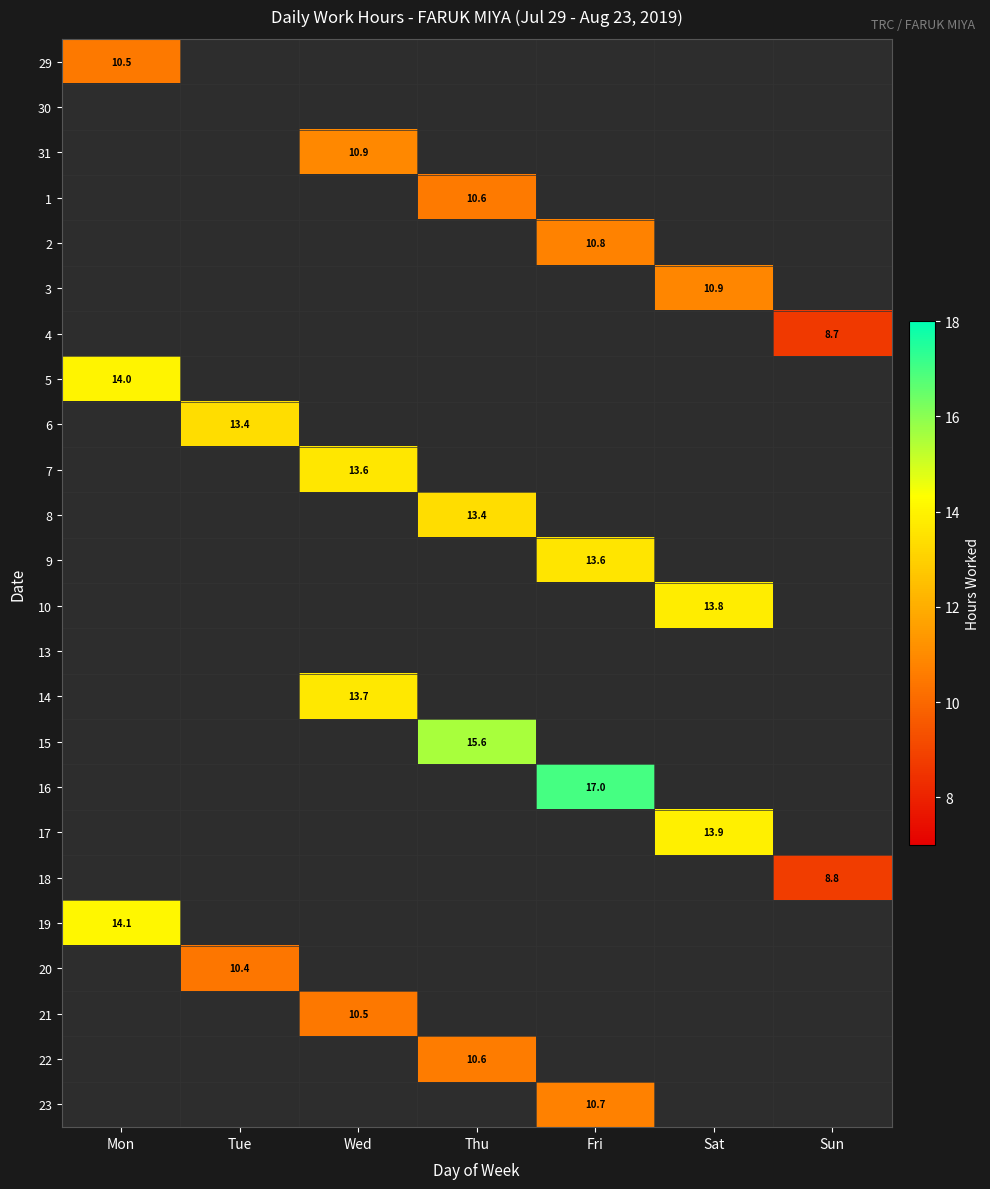

The 5 series shows 14.0 at Mon. True or false?

True